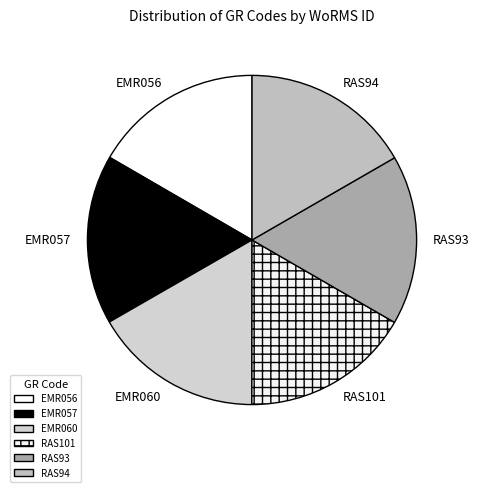

What is the ratio of the value at EMR057 to the value at RAS101?

1.0